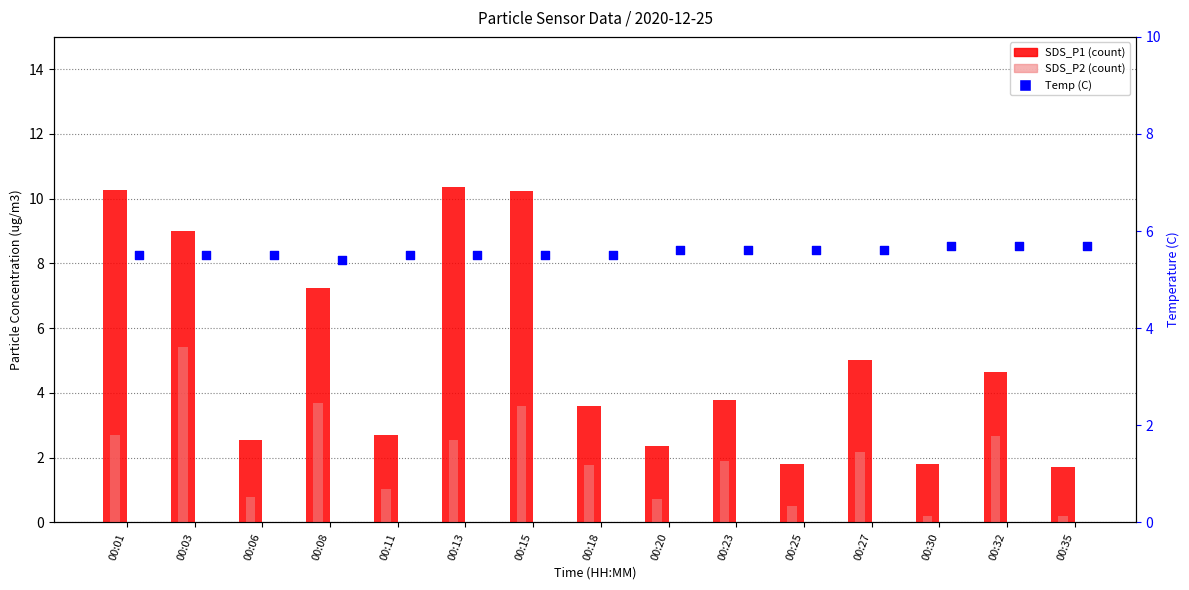

What are all the series names shown in the legend?

SDS_P1, SDS_P2, Temp